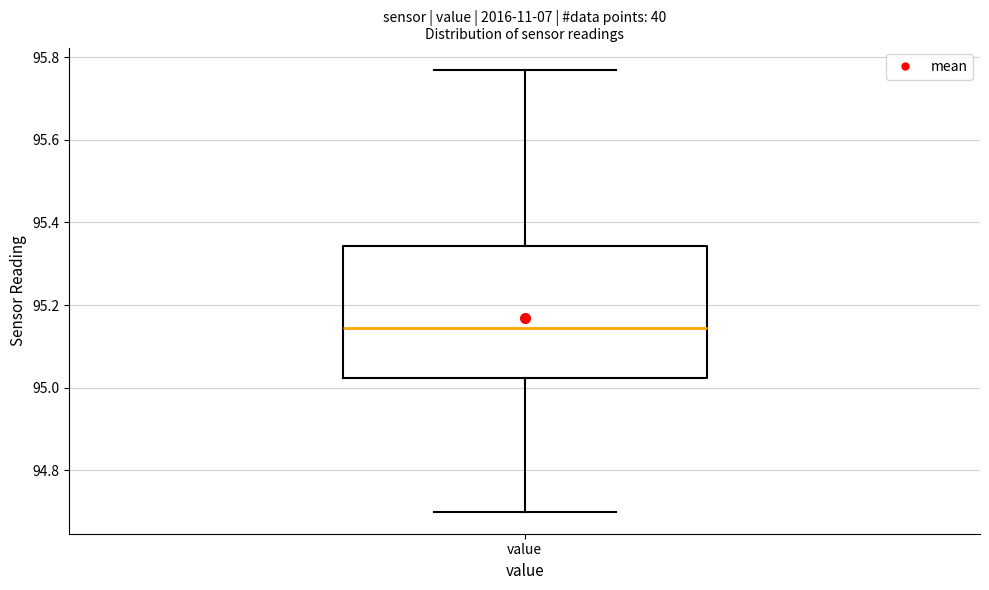

Read this box plot against the y-axis: the position of the median line, the range covered by the box, and the ends of both whiskers. The values are not printed on the chart, so give them approximately, as read against the axis.

median 95.14, box 95.02 to 95.34, whiskers 94.70 to 95.78